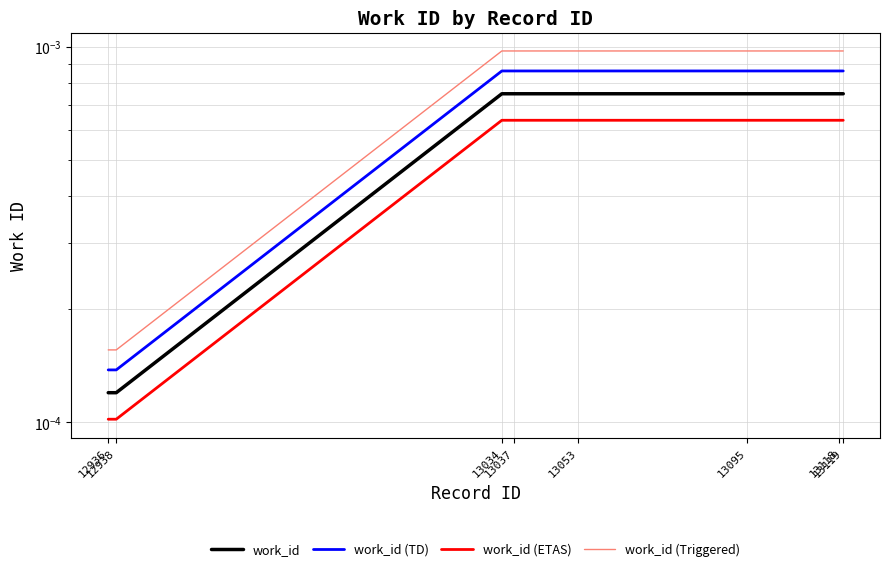

Reading right to left, extract all data points from this chart.

work_id: 13119=0.0	13118=0.0	13095=0.0	13053=0.0	13037=0.0	13034=0.0	12938=0.0	12936=0.0
work_id (TD): 13119=0.0	13118=0.0	13095=0.0	13053=0.0	13037=0.0	13034=0.0	12938=0.0	12936=0.0
work_id (ETAS): 13119=0.0	13118=0.0	13095=0.0	13053=0.0	13037=0.0	13034=0.0	12938=0.0	12936=0.0
work_id (Triggered): 13119=0.0	13118=0.0	13095=0.0	13053=0.0	13037=0.0	13034=0.0	12938=0.0	12936=0.0